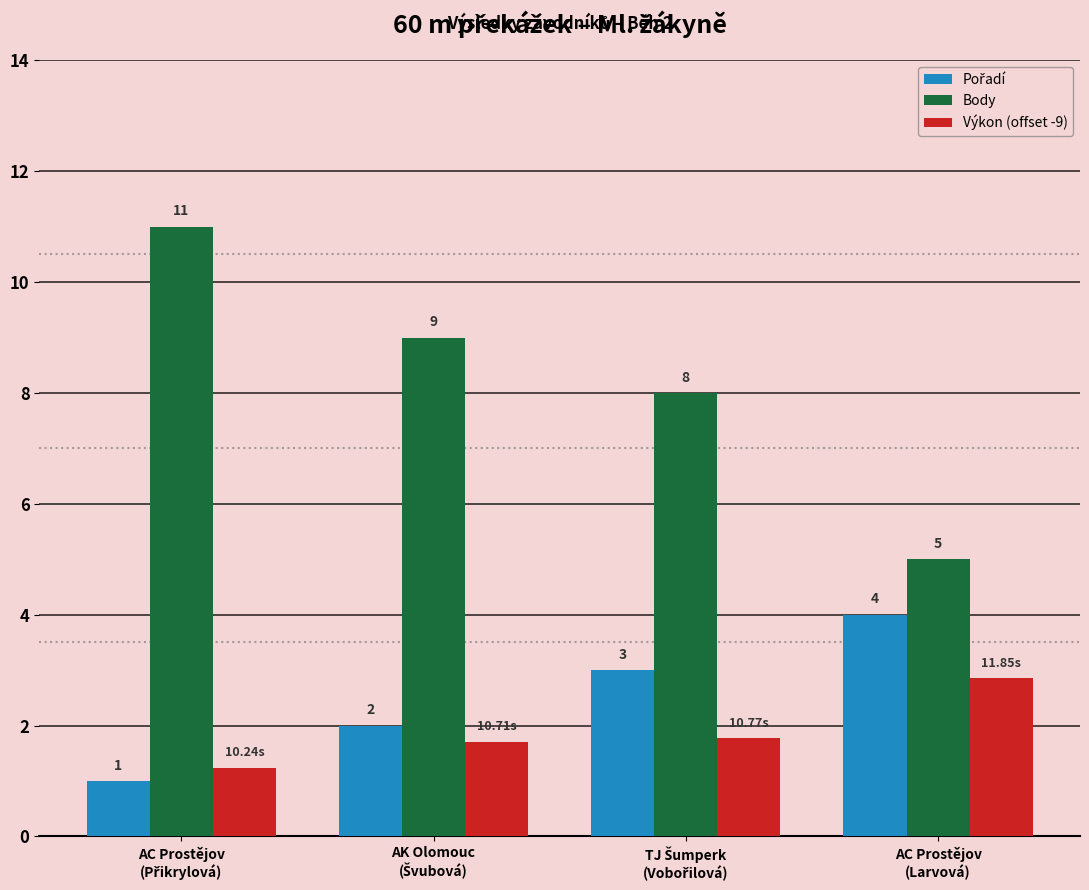

Which series has the largest range (max minus min)?

Body